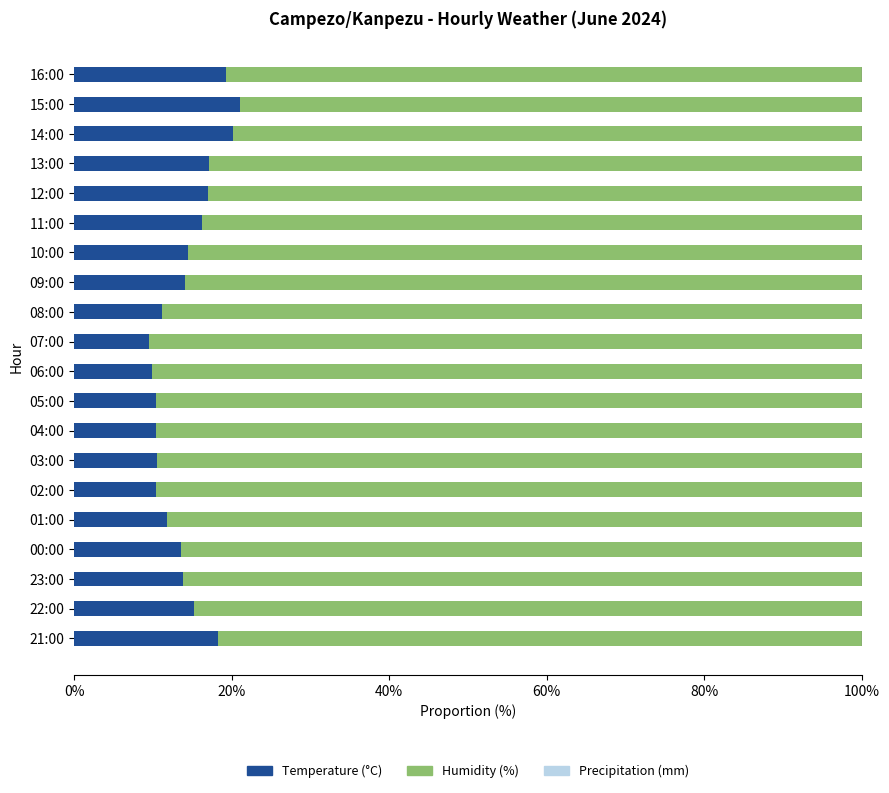

What is the total value across all series at 07:00?

100.0